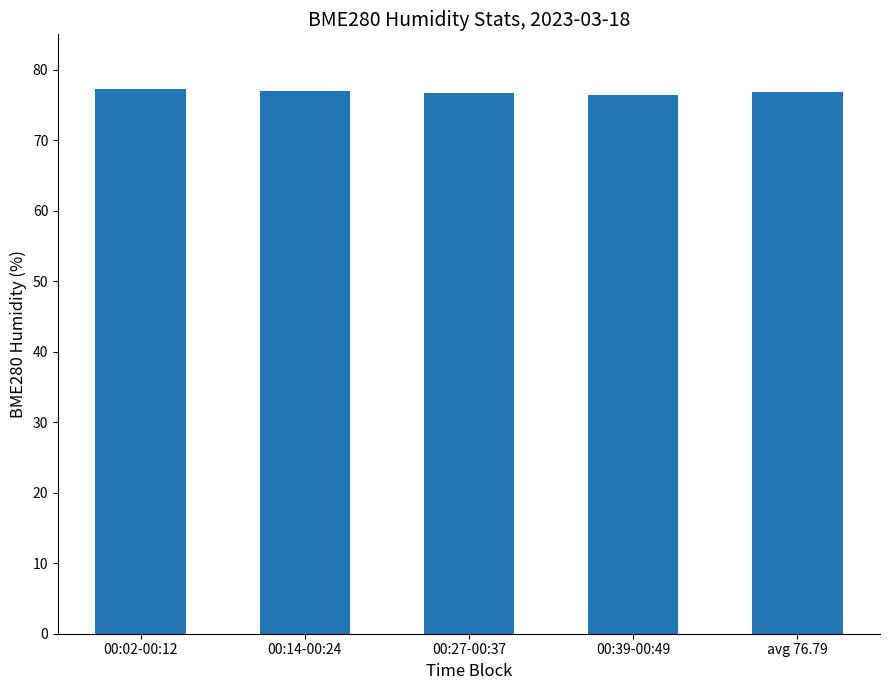

What is the maximum value shown in the chart?

77.2